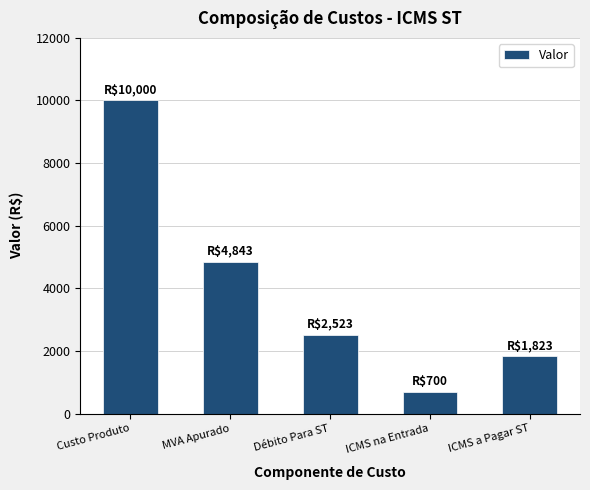

Reading left to right, transcribe all the data shown in this chart.

10000.0	4843.4	2523.4	700.0	1823.4